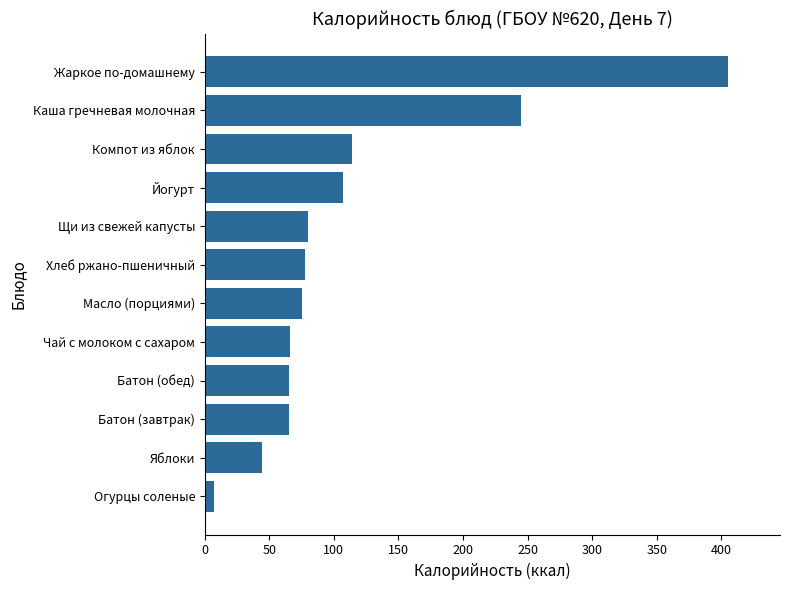

Where is the data nearest to the value 206?

Каша гречневая молочная